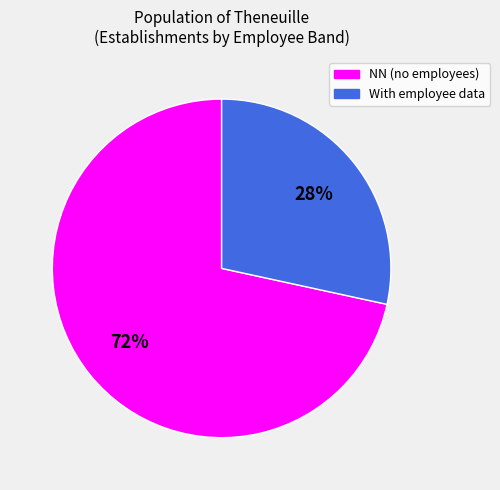

Does any single category account for the majority?

Yes